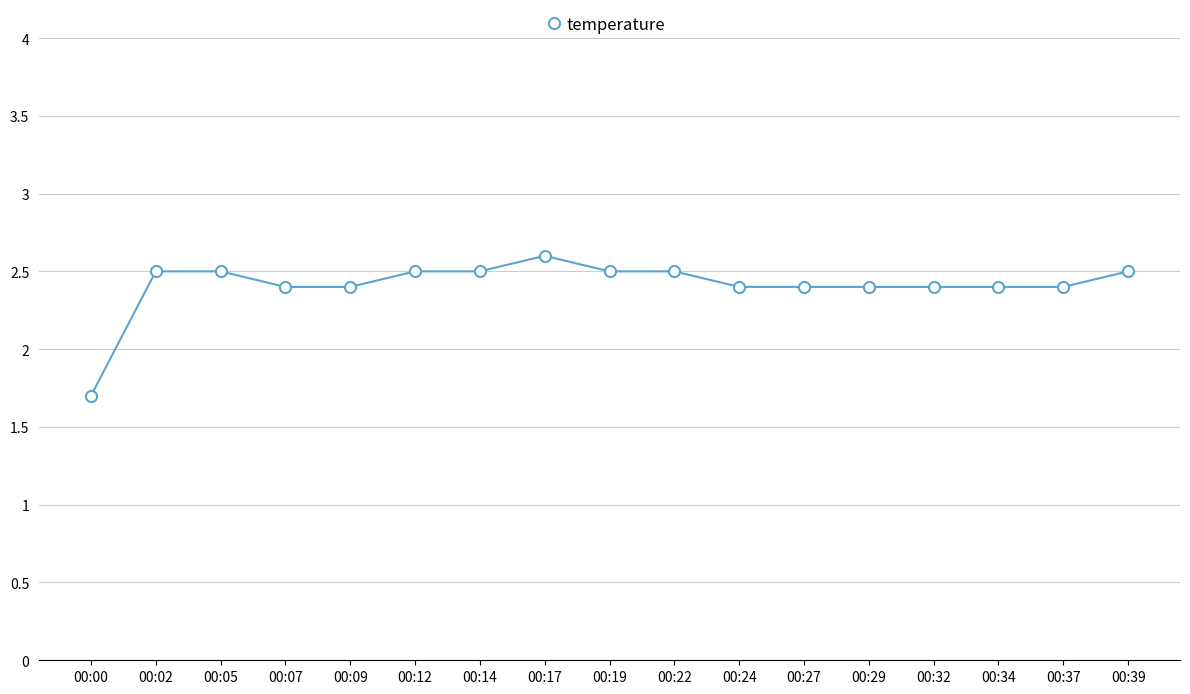

How many lines are shown in the chart?

1